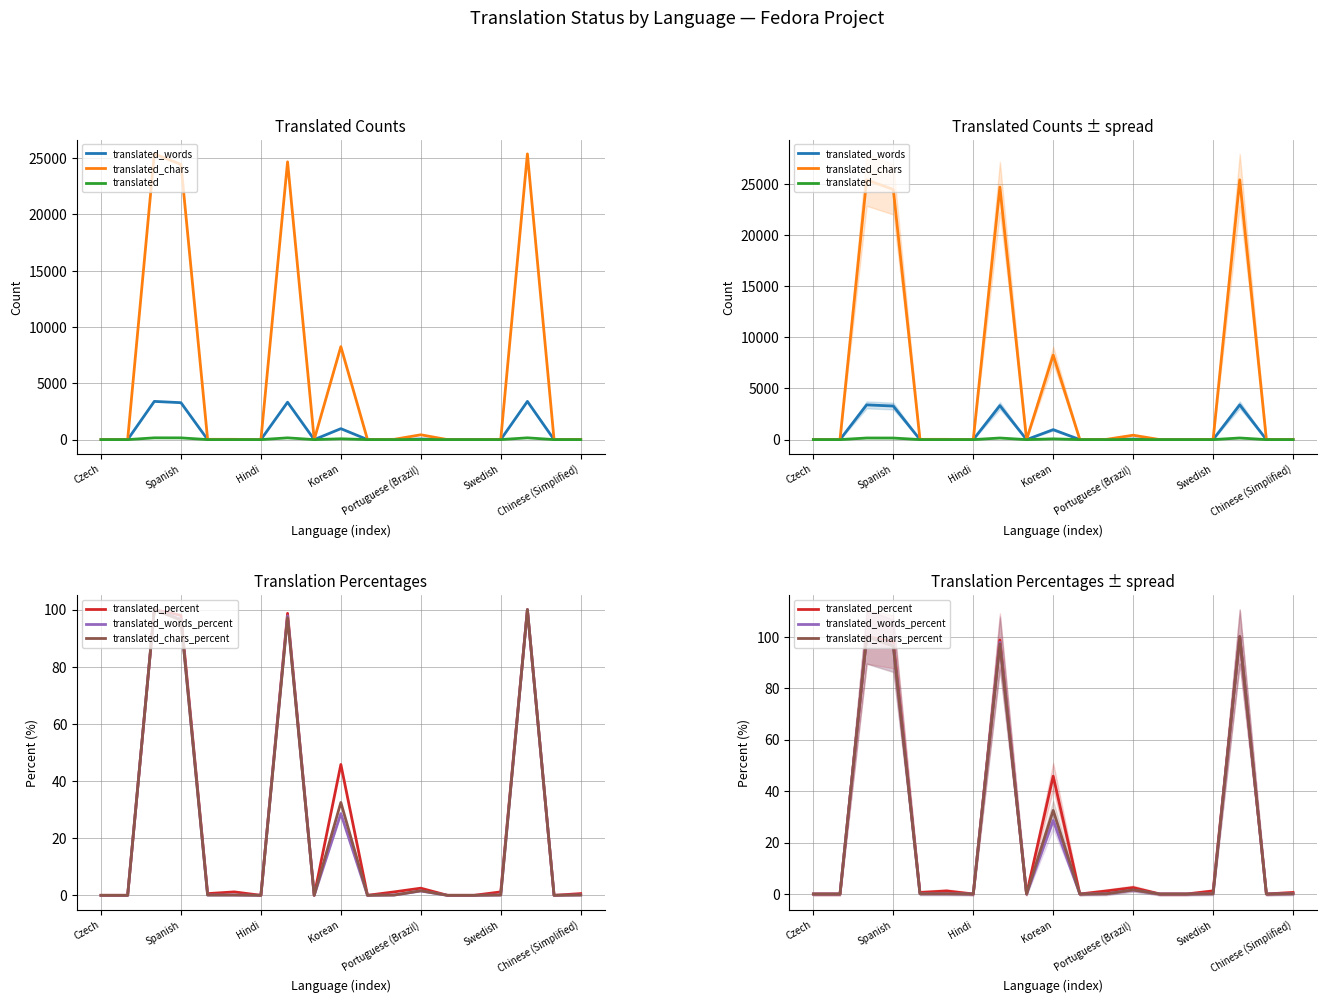

What is the difference between the maximum and minimum values in the translated series?

157.0